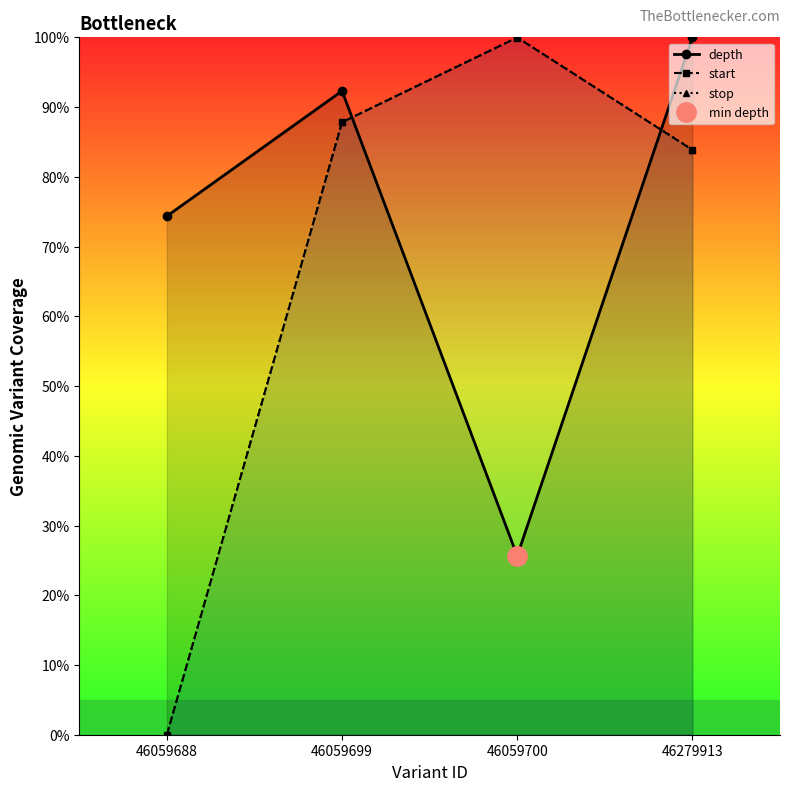

What is the difference between the maximum and minimum values in the stop series?

100.0